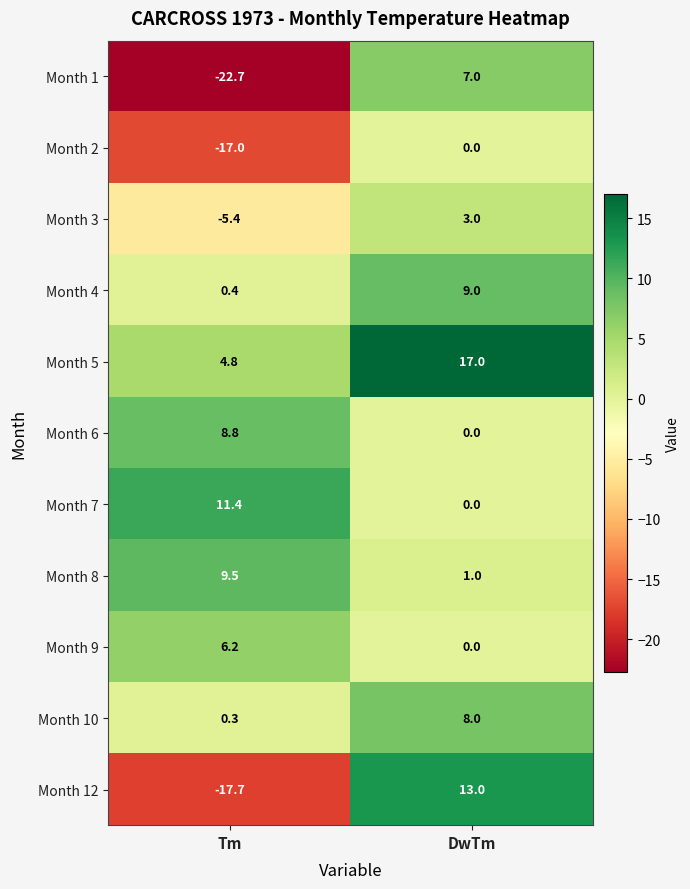

What is the sum of the Month 2 values at Tm and DwTm?

-17.0